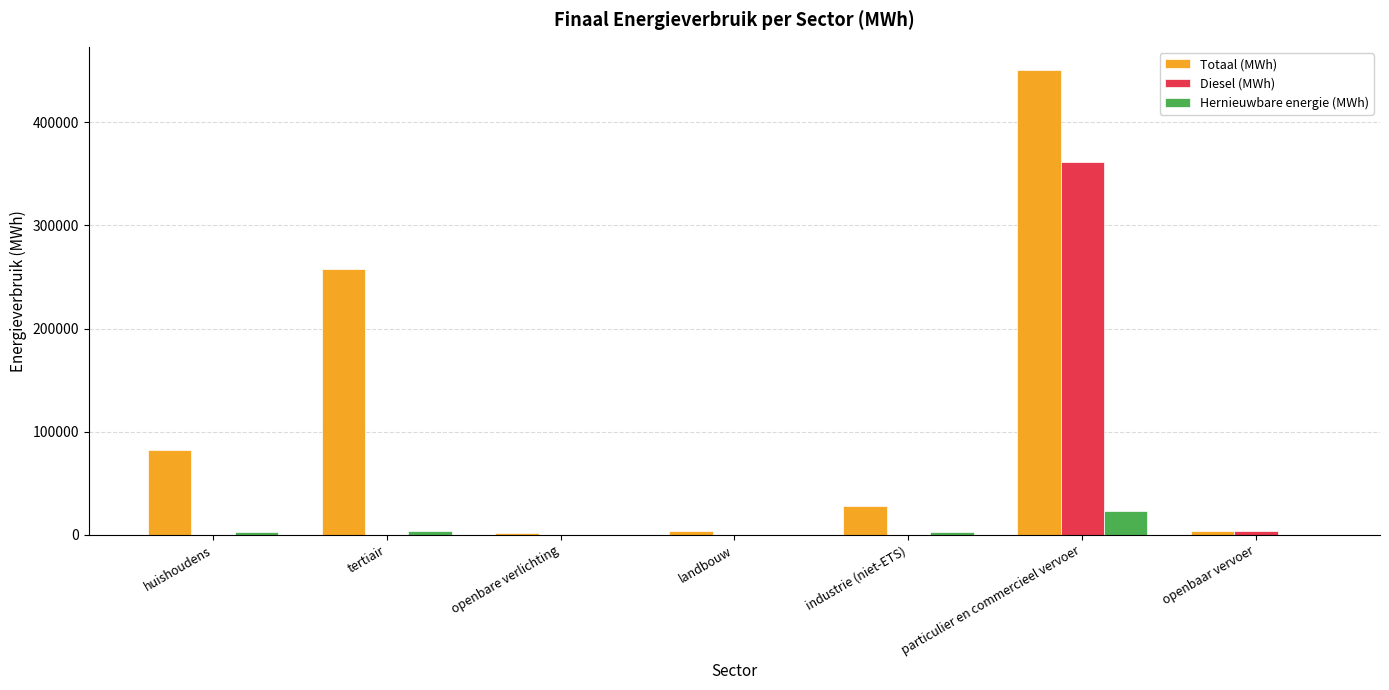

Where does the Totaal (MWh) series first go above 27813?

huishoudens